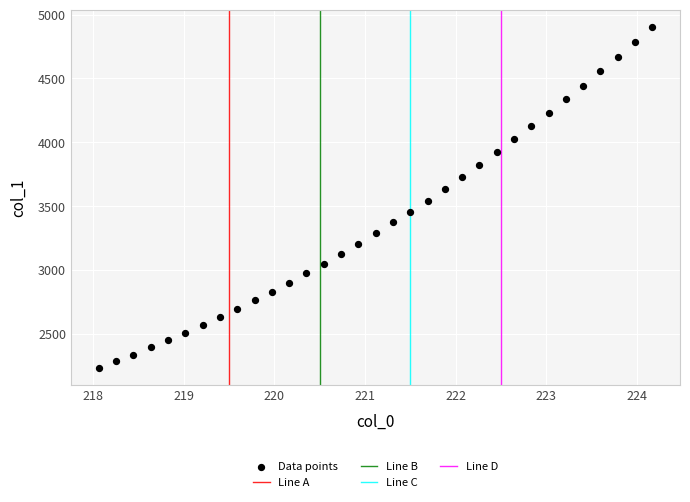

What is the range of X values (max minus min)?

6.1